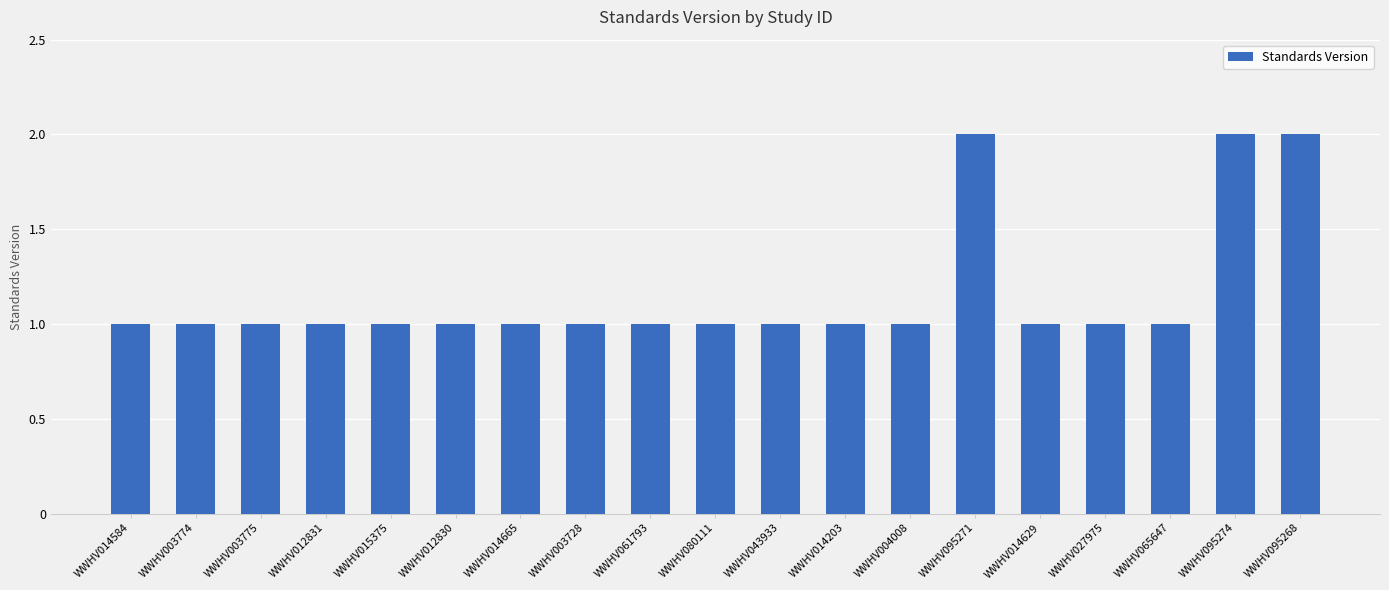

Reading left to right, what are all the values shown in this chart?

WWHV014584=1	WWHV003774=1	WWHV003775=1	WWHV012831=1	WWHV015375=1	WWHV012830=1	WWHV014665=1	WWHV003728=1	WWHV061793=1	WWHV080111=1	WWHV043933=1	WWHV014203=1	WWHV004008=1	WWHV095271=2	WWHV014629=1	WWHV027975=1	WWHV065647=1	WWHV095274=2	WWHV095268=2